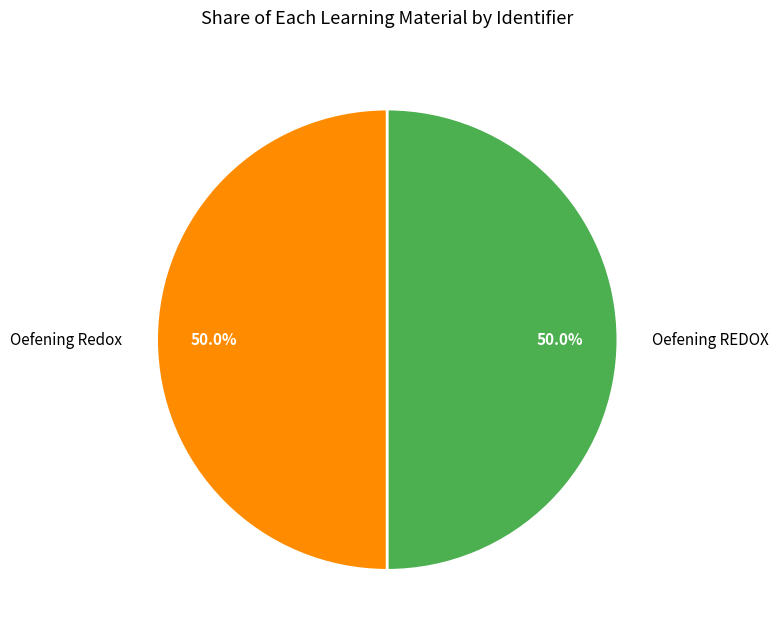

What percentage is NOT represented by Oefening Redox?

50.0%